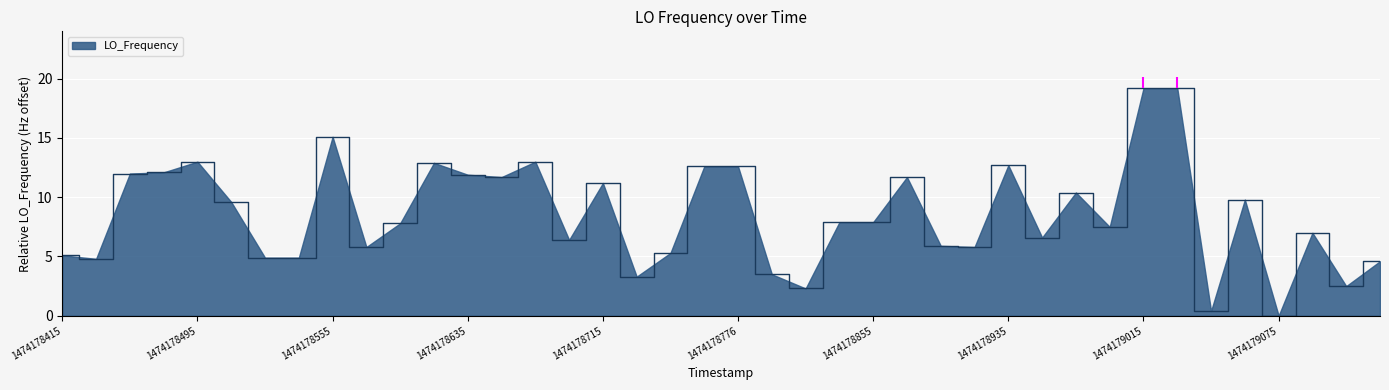

What is the highest value of the LO_Frequency series?

19.2